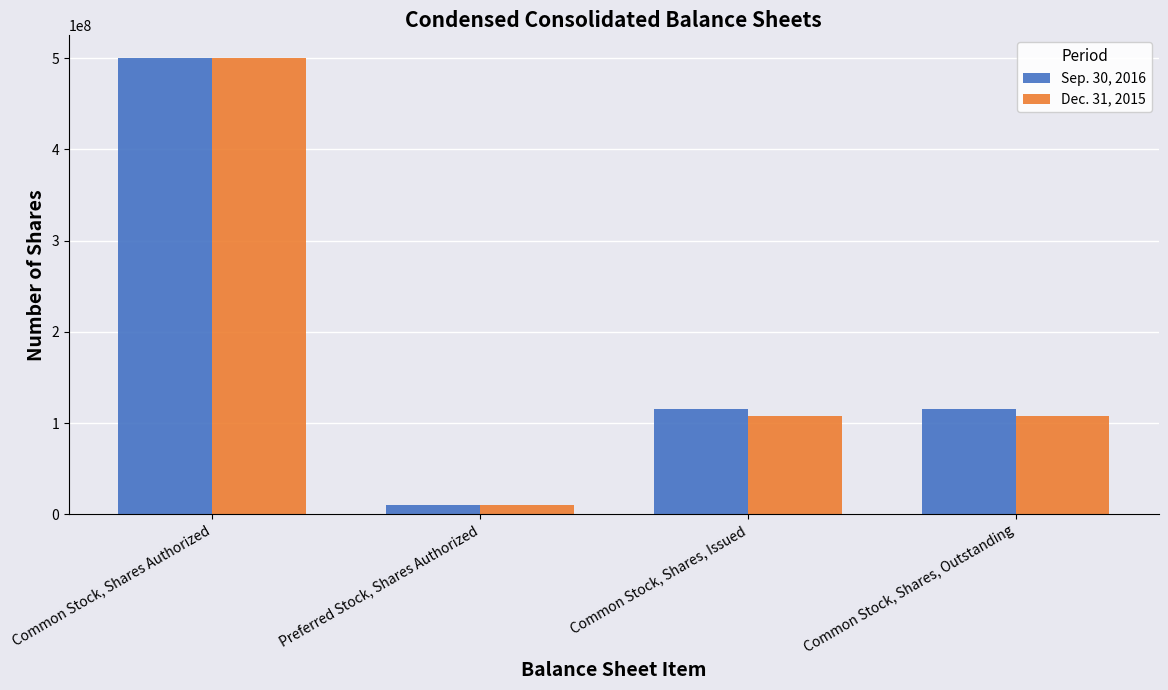

What is the label of the 4th bar from the left?

Common Stock, Shares, Outstanding